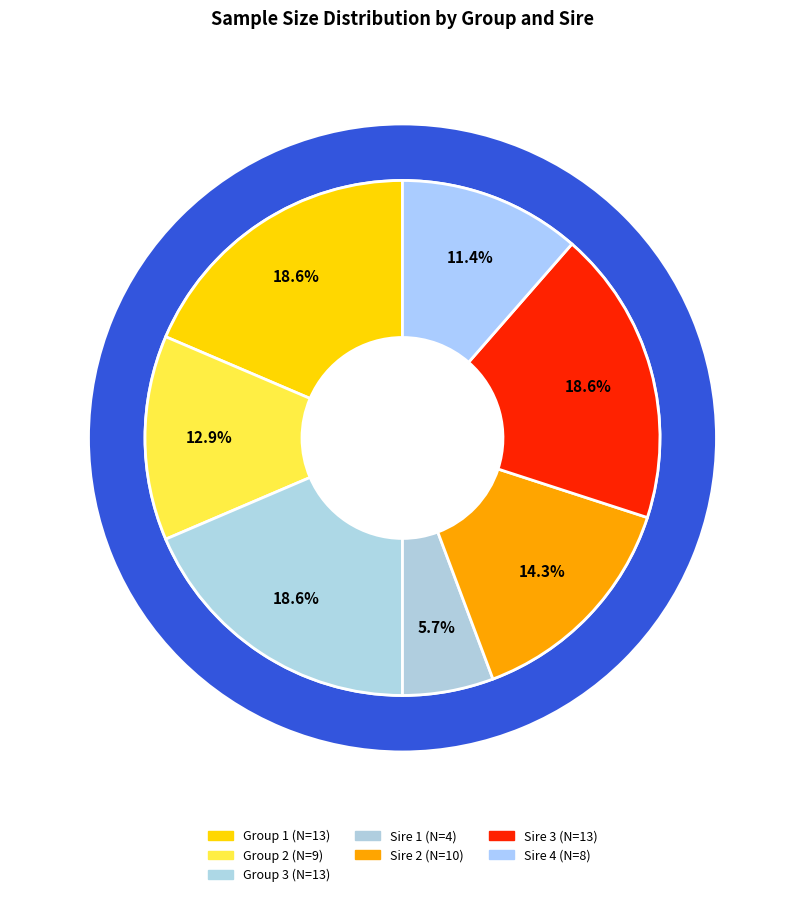

Do Group 2 and Sire 4 together represent more than half of the pie?

No